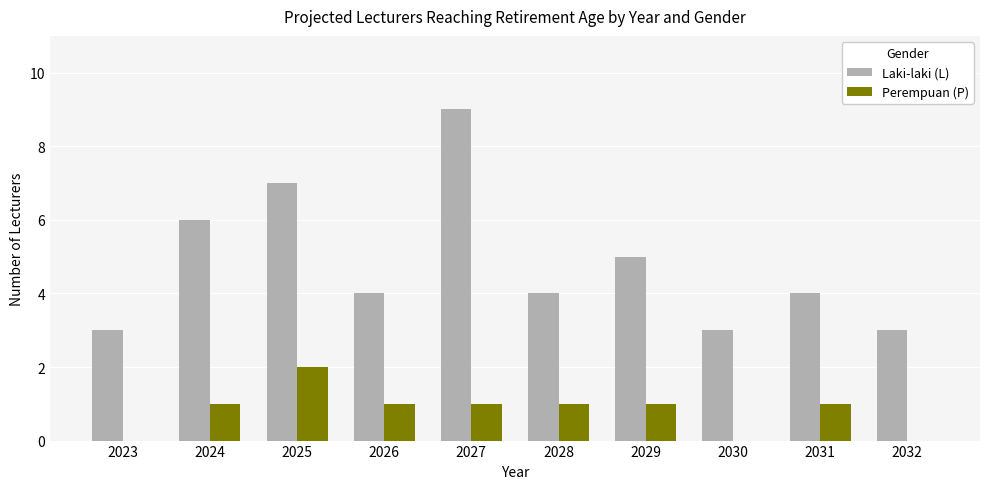

How many Laki-laki (L) values are between 3 and 6?

8